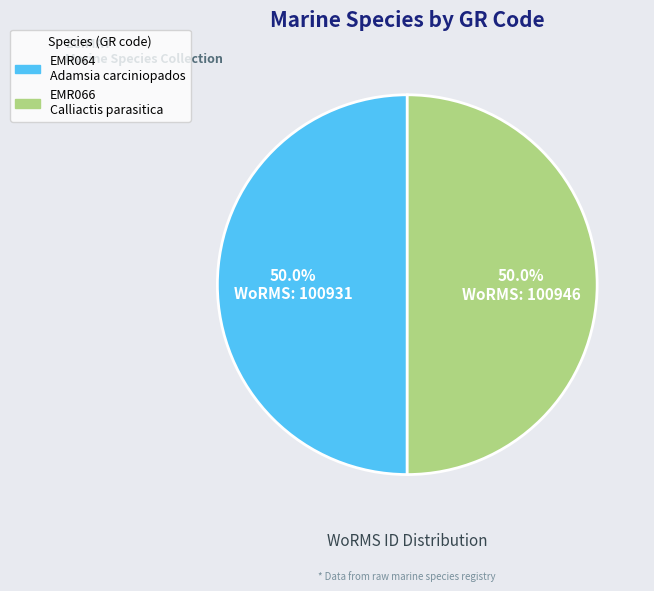

What is the total percentage of EMR064 Adamsia carciniopados and EMR066 Calliactis parasitica?

100.0%